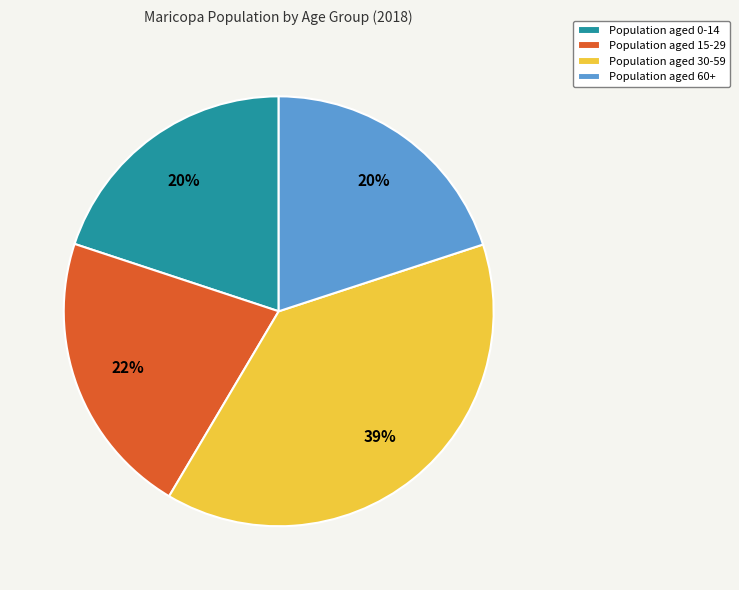

Is the sum of Population aged 0-14 and Population aged 30-59 greater than half?

Yes